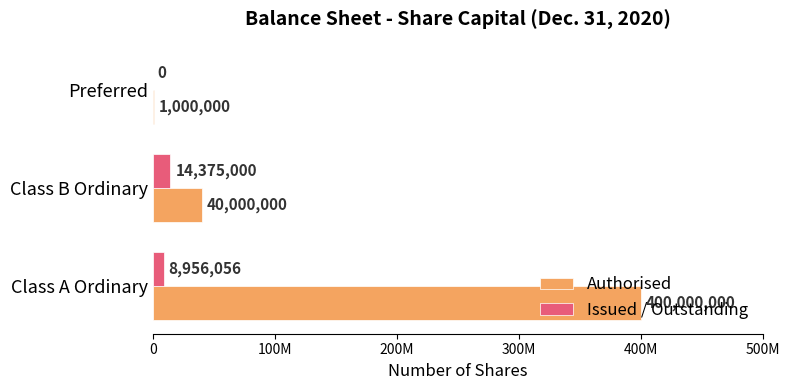

What are all the series names shown in the legend?

Authorised, Issued / Outstanding